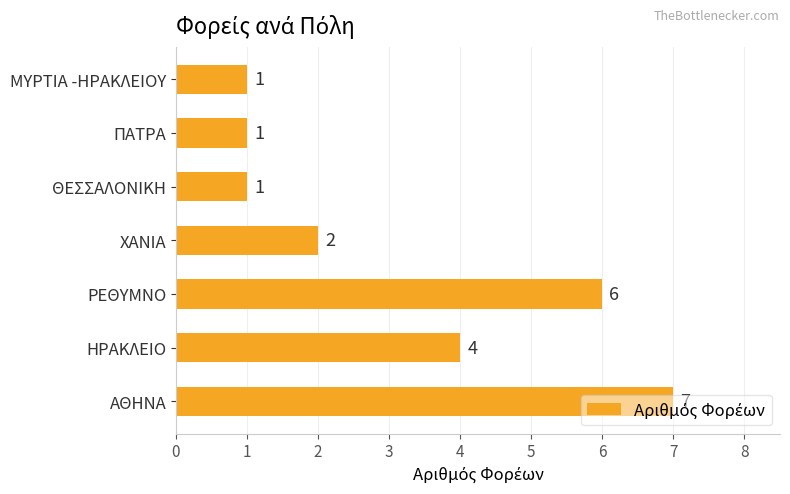

What is the average value?

3